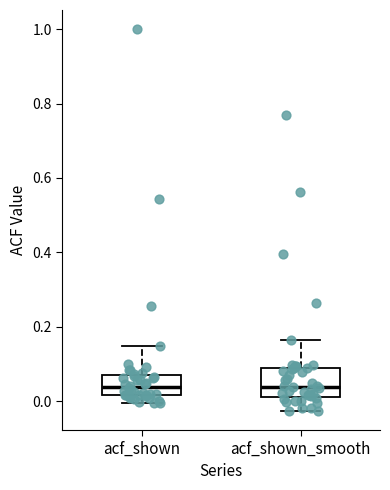

Where is the lower edge of the box for acf_shown on the y-axis? The values are not printed on the chart, so give them approximately, as read against the axis.

0.02